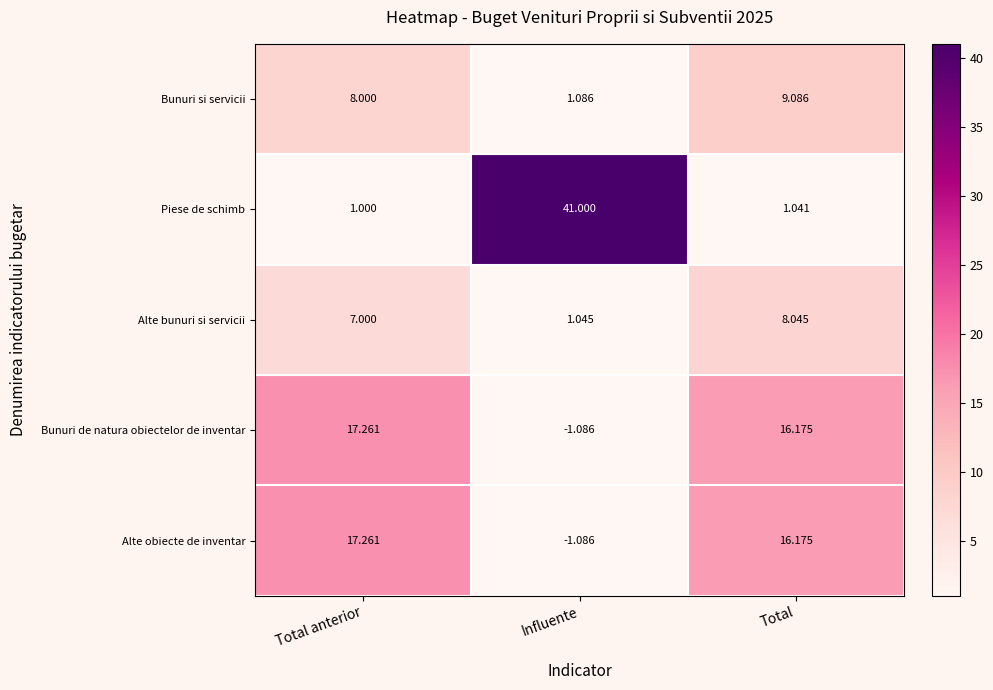

Which series has the widest spread of values?

Piese de schimb